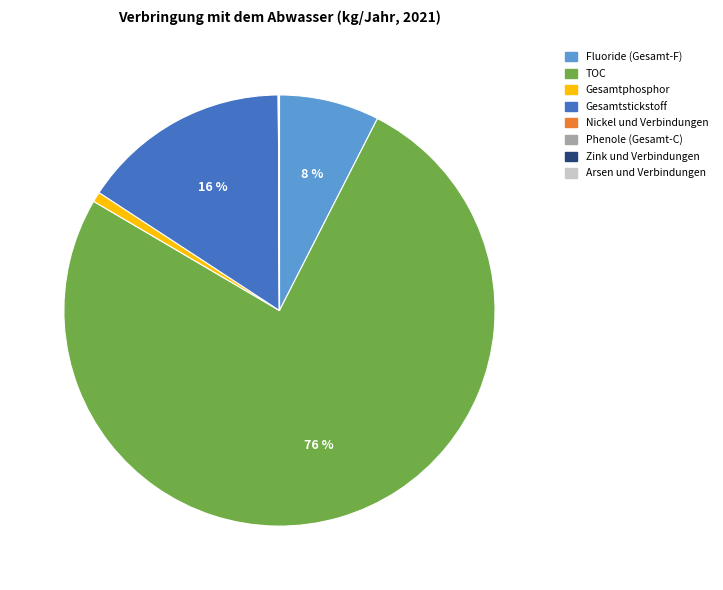

Is there any slice that represents more than half of the pie?

Yes